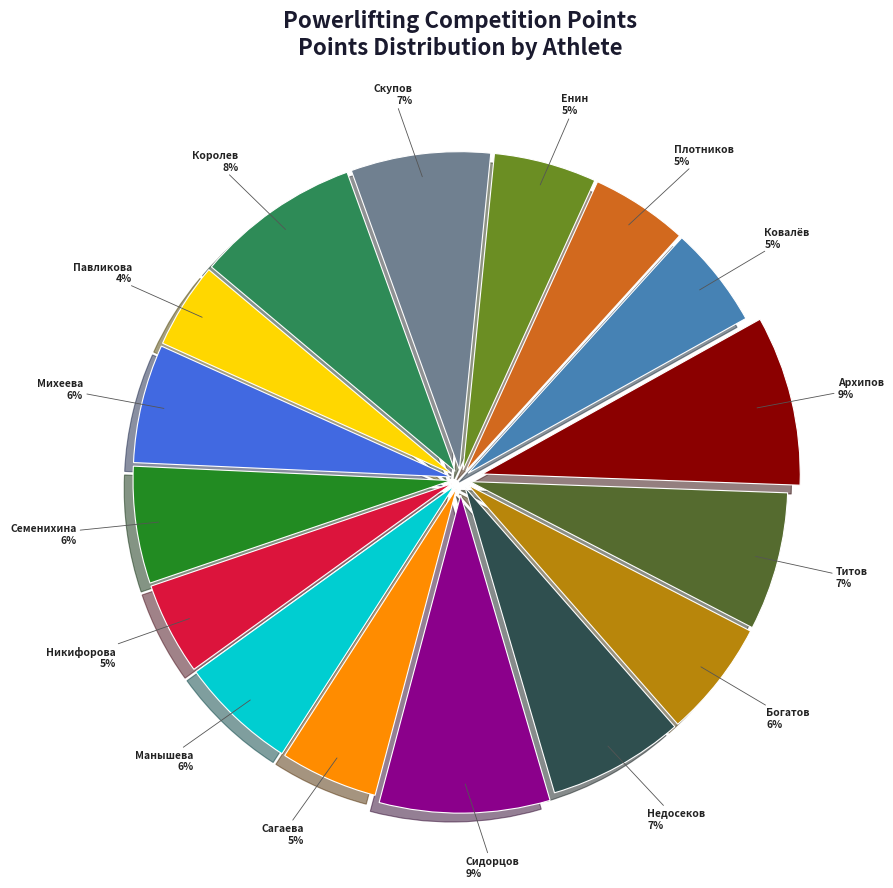

Count the number of slices in the pie.

16